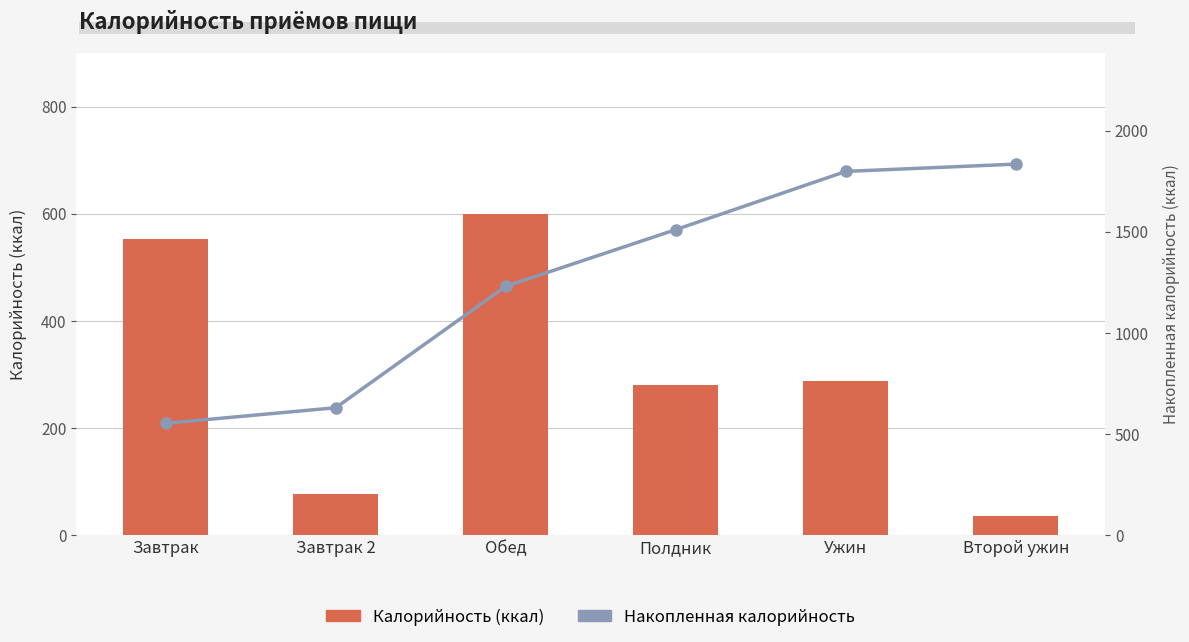

How many categories are shown in the chart?

6